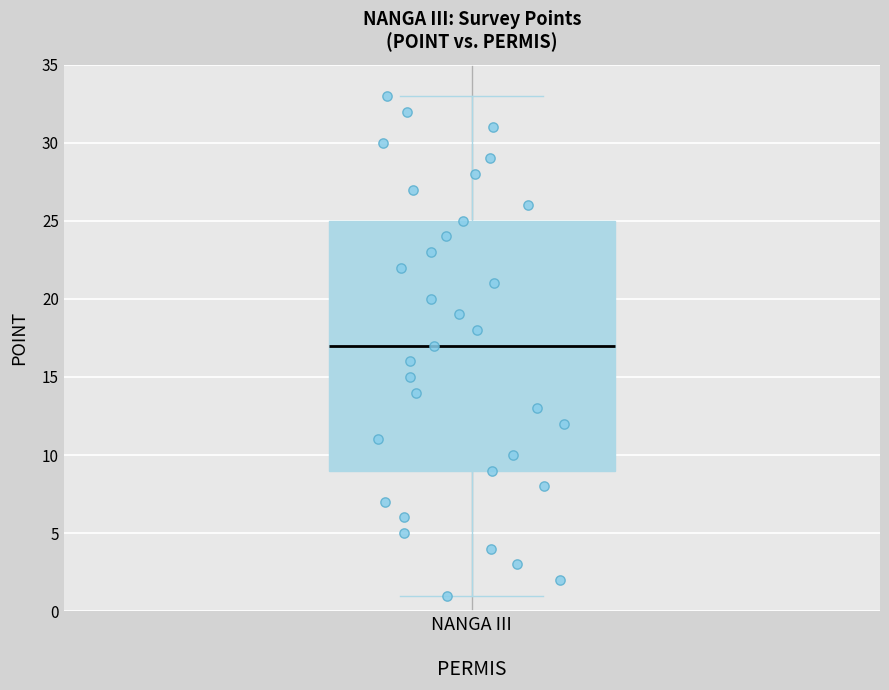

Transcribe this box plot: give where the median line is, the range the box spans, and where the two whiskers end, as read against the y-axis. The values are not printed on the chart, so give them approximately, as read against the axis.

median 17, box 9 to 25, whiskers 1 to 33